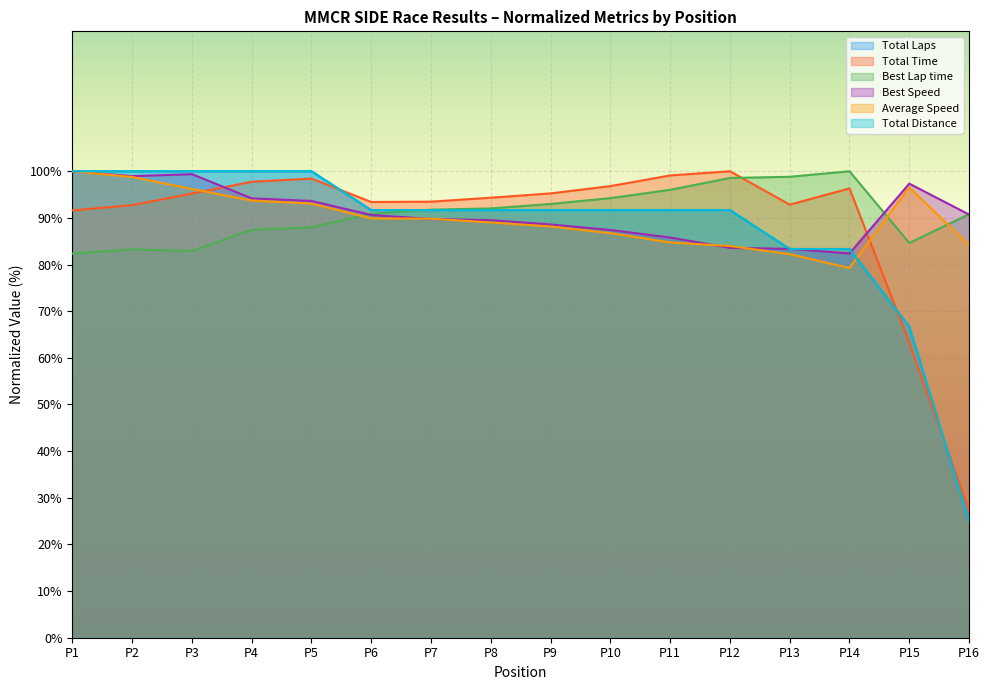

List the series in order of their peak value, highest first.

Total Laps, Total Time, Best Lap time, Best Speed, Average Speed, Total Distance